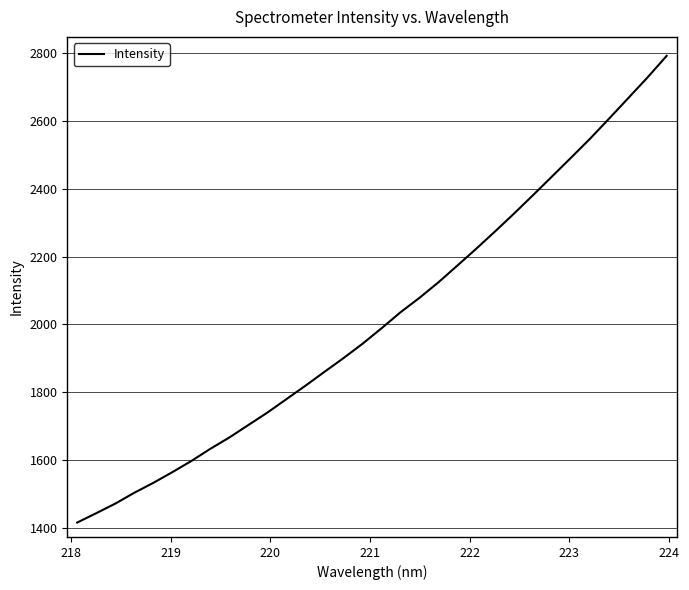

What is the difference between the maximum and minimum values?

1373.8